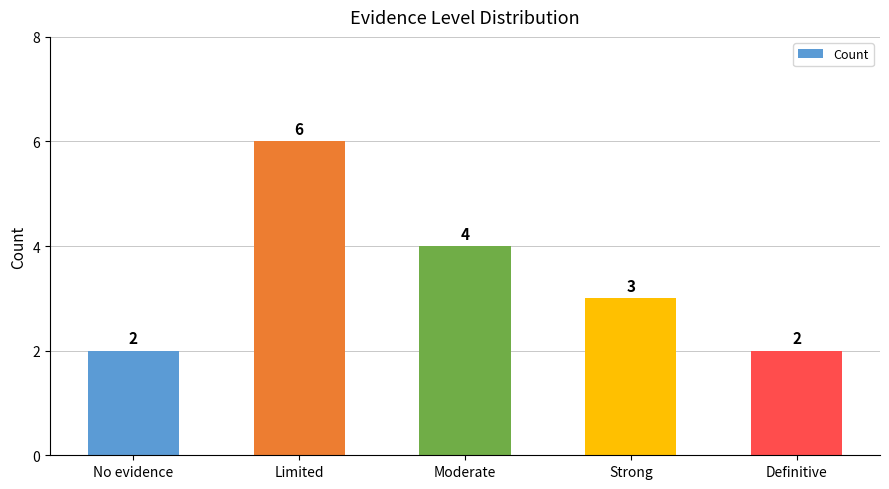

What is the value of the 1st bar from the left?

2